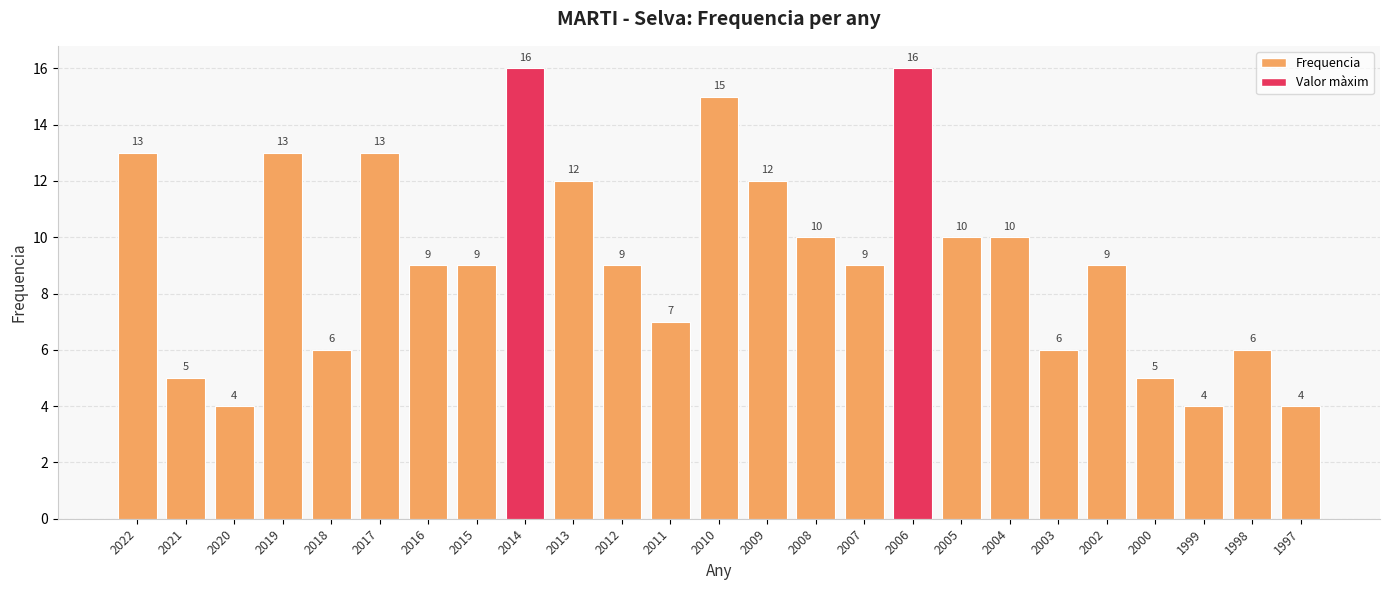

What is the minimum value shown in the chart?

4